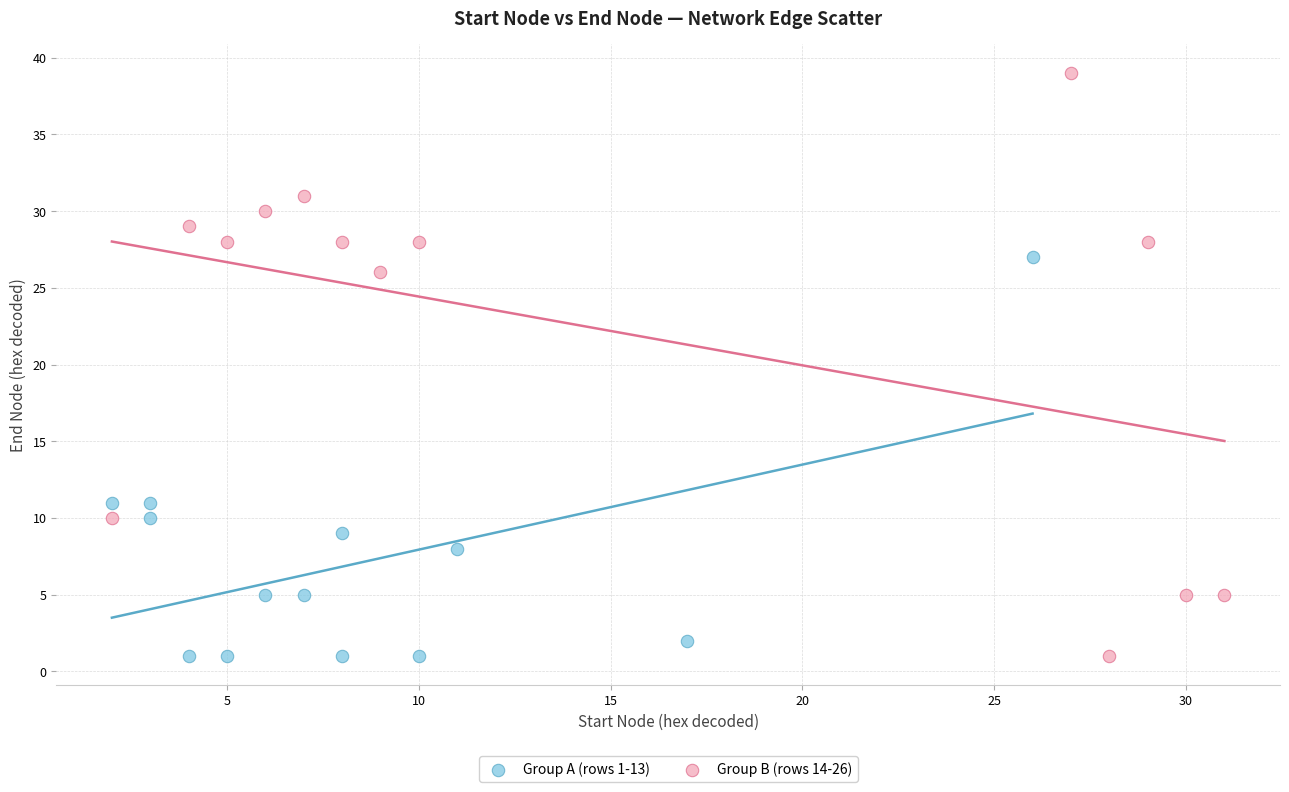

Which series has the largest Y range (max minus min)?

Group B (rows 14-26)